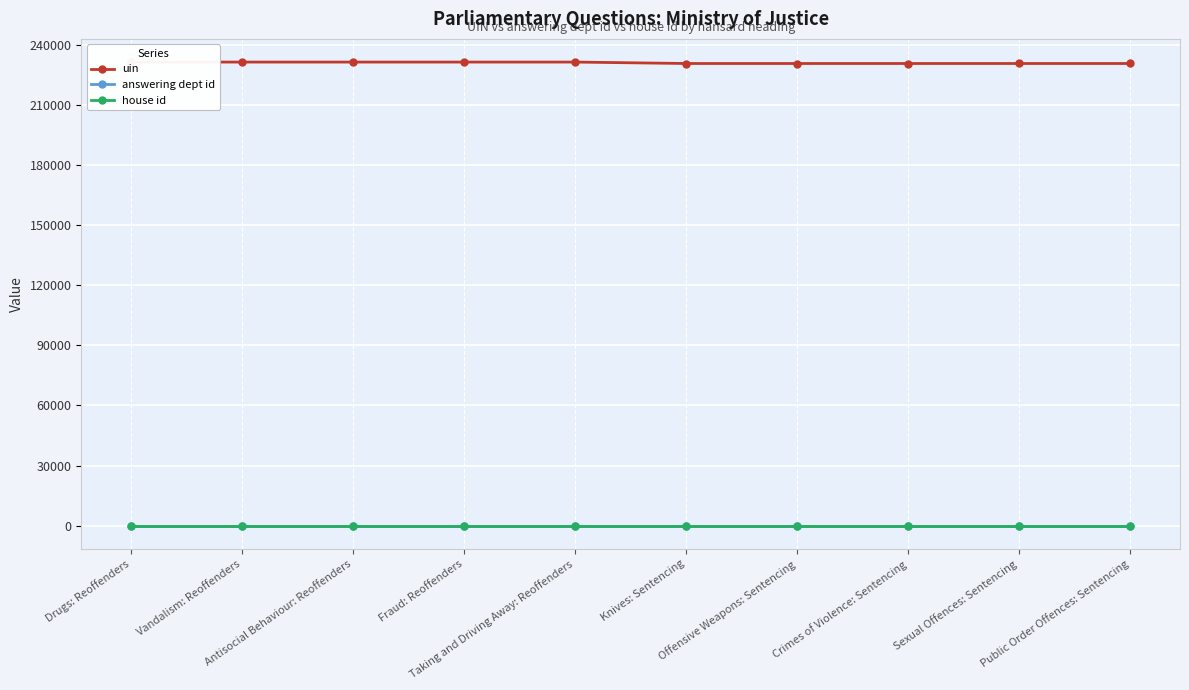

The value of uin at Drugs: Reoffenders is 231412. True or false?

True